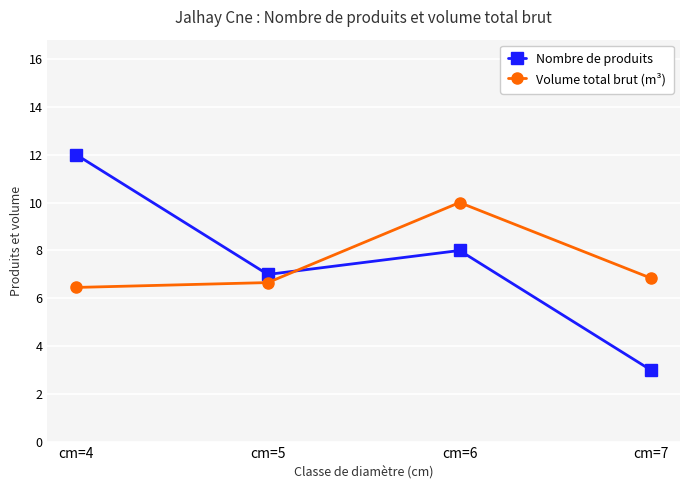

True or false: Nombre de produits and Volume total brut (m³) intersect in this chart.

True